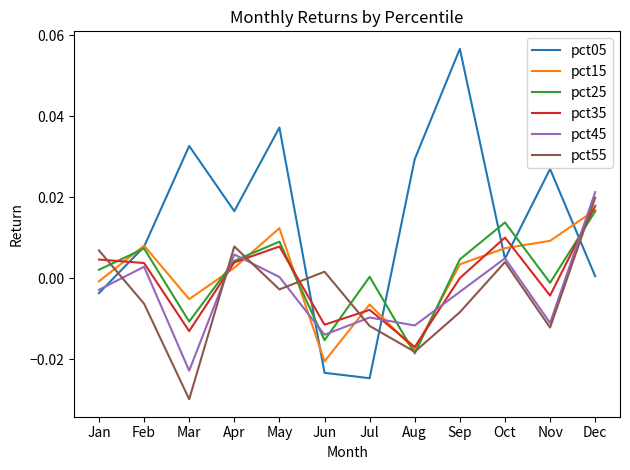

Where is pct35 nearest to the value 0?

Sep